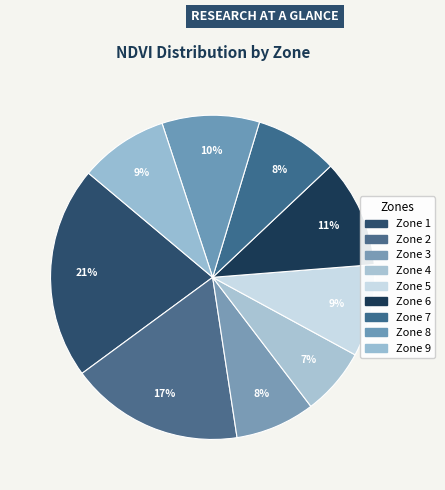

How many segments does this pie chart have?

9